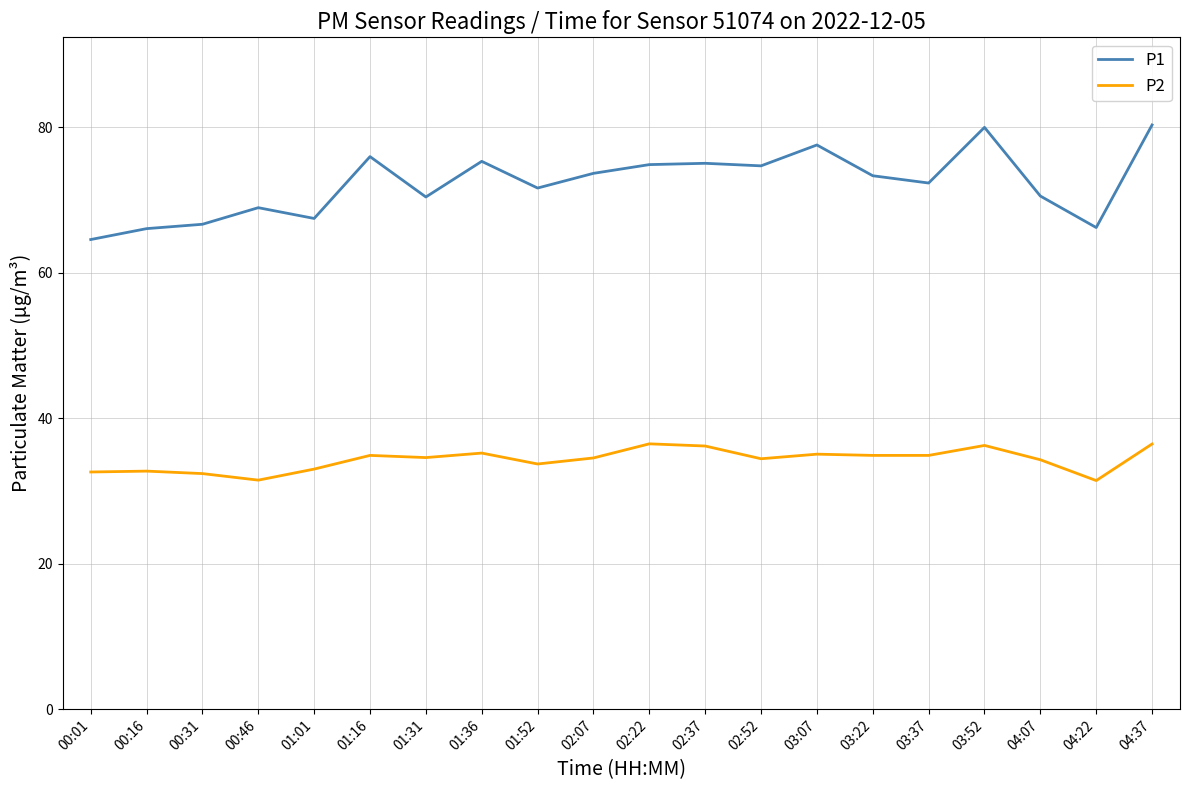

True or false: P1 and P2 intersect in this chart.

False